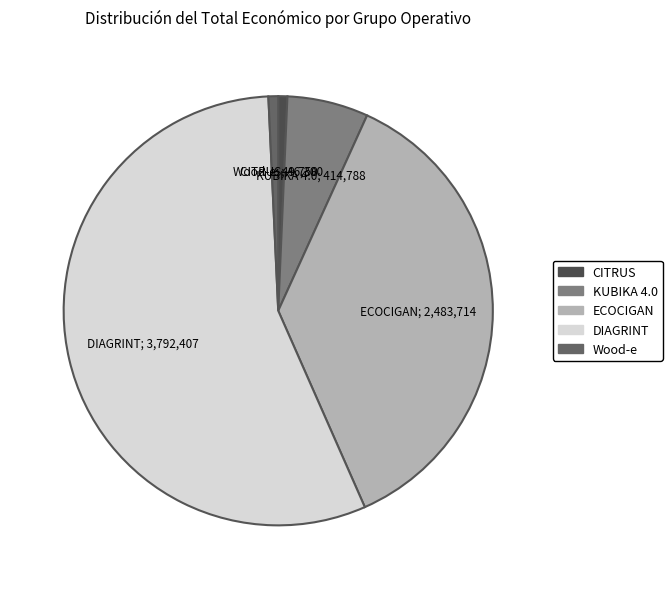

Is it true that DIAGRINT is 50% of the pie?

False